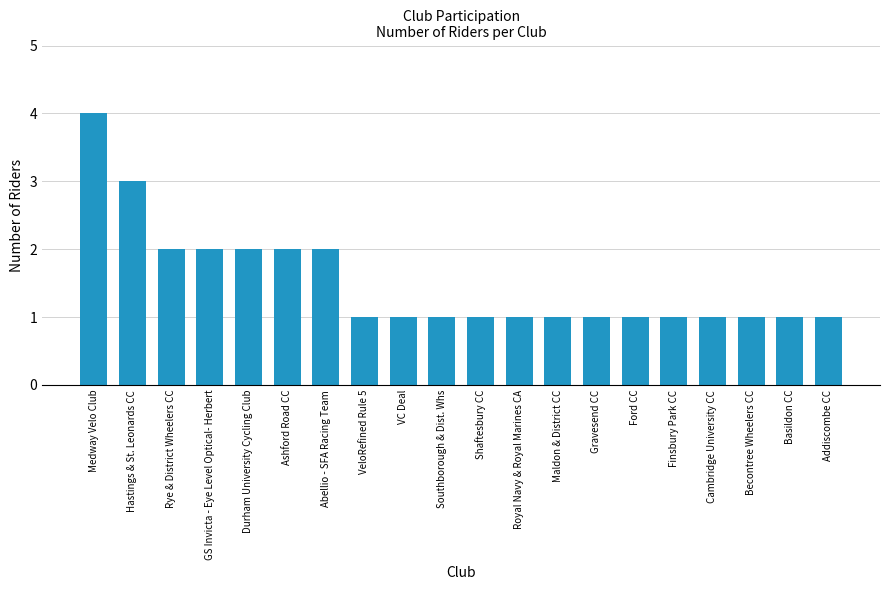

What is the label of the 13th bar from the left?

Maldon & District CC